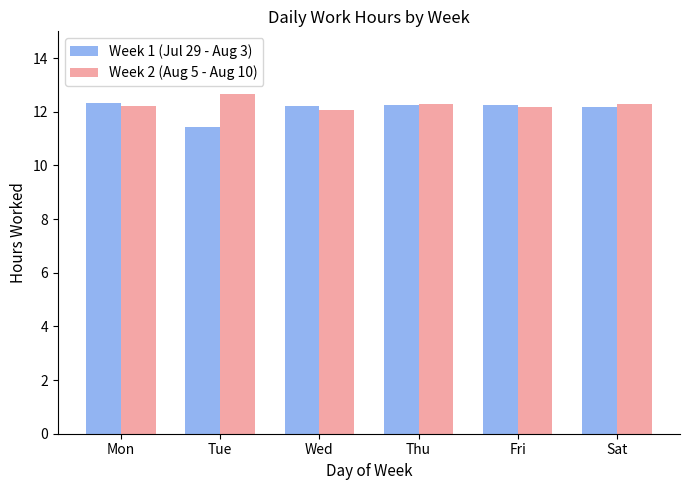

The Week 1 (Jul 29 - Aug 3) series shows 20.6 at Wed. True or false?

False